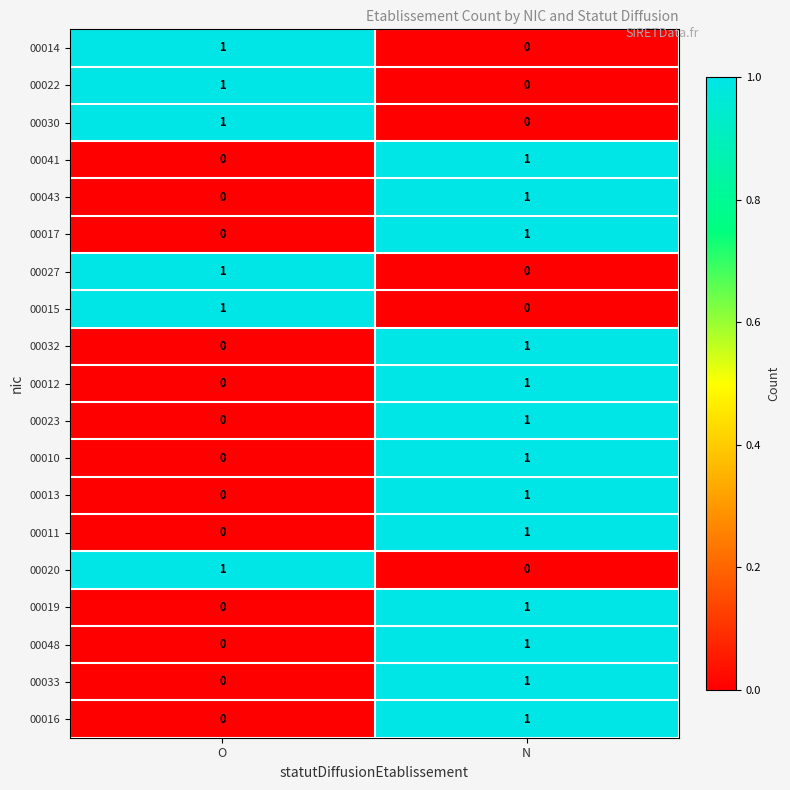

At which category is the sum across all series the highest?

N